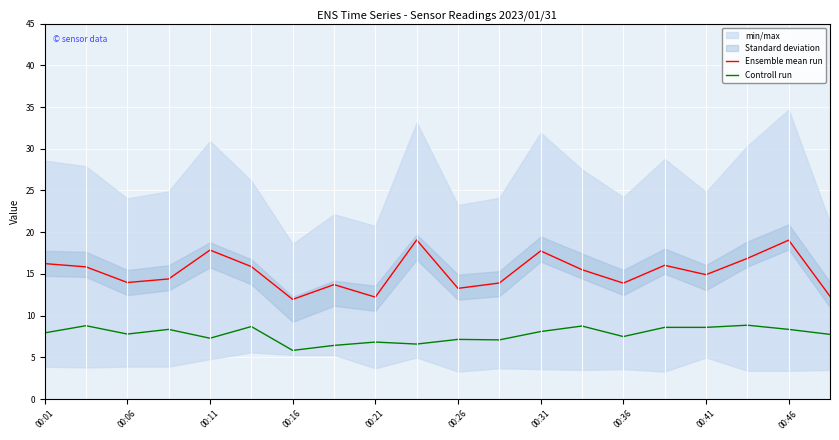

What is the difference between the highest and lowest values at 17?

8.0